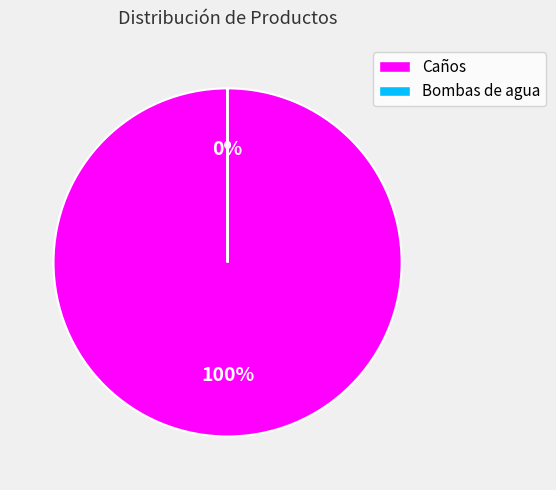

Is it true that Caños is 86% of the pie?

False